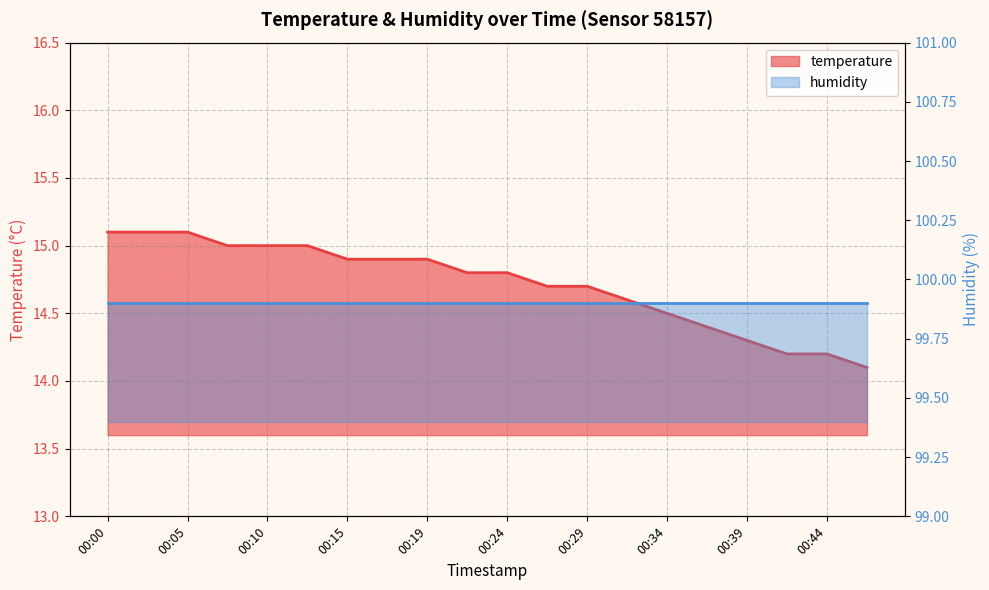

Between 00:34 and 00:00, which is larger?

00:00